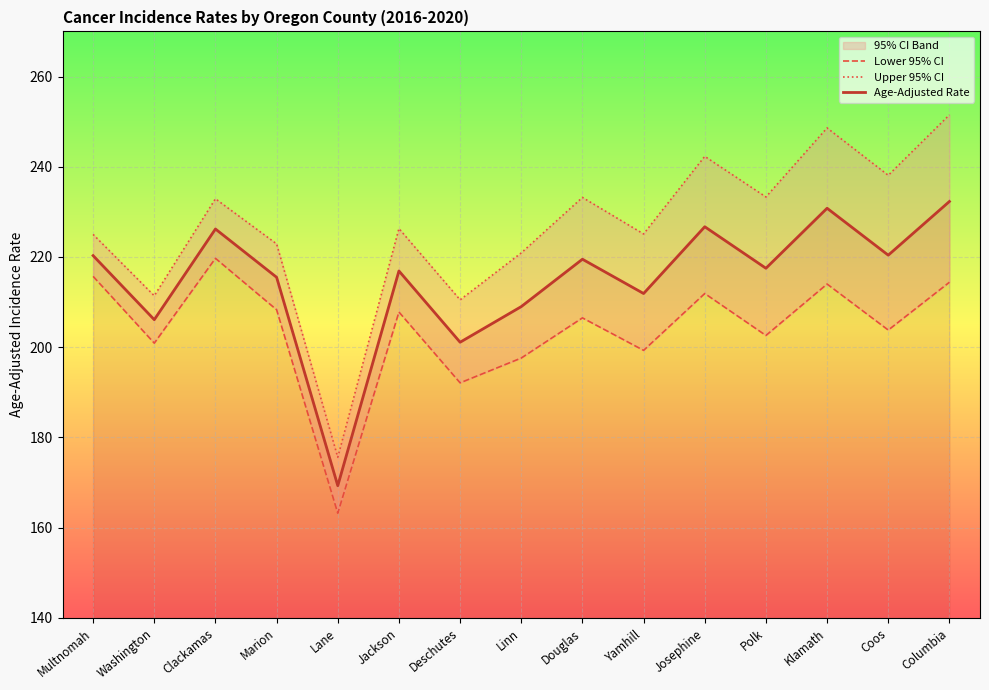

What is the approximate value of Age-Adjusted Rate at Marion?

215.5